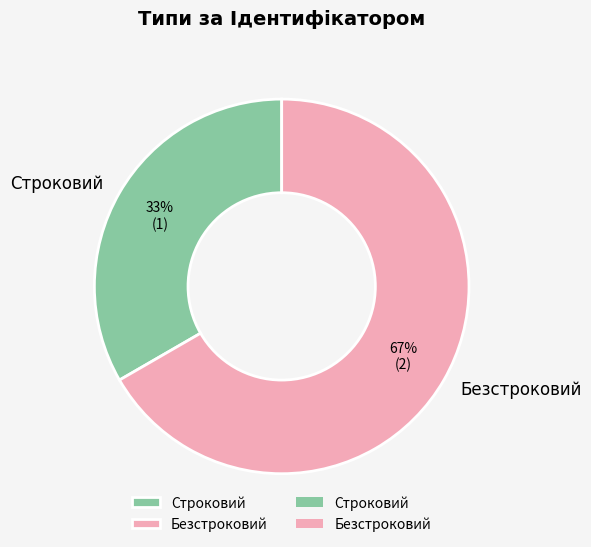

Is the sum of Безстроковий and Строковий greater than half?

Yes